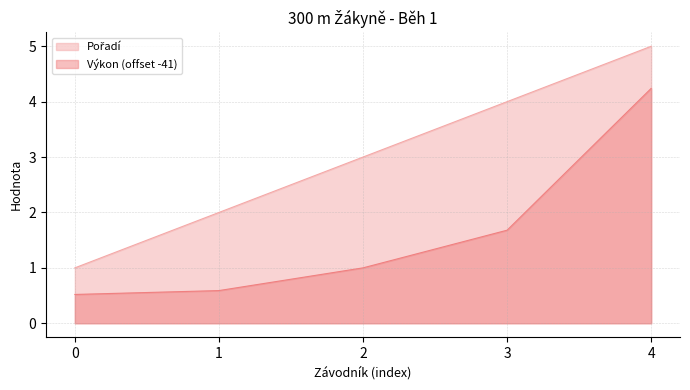

How many data points in Výkon are above 1?

2